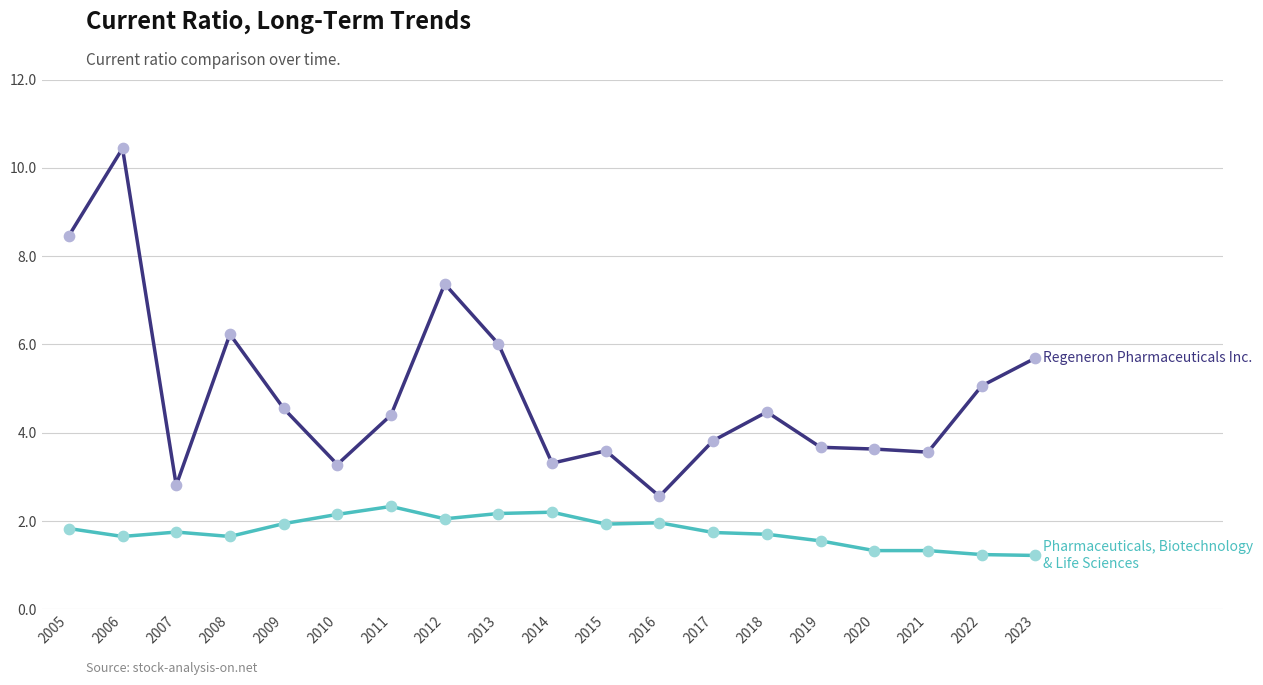

What is the difference between the highest and lowest values at 2005?

6.6